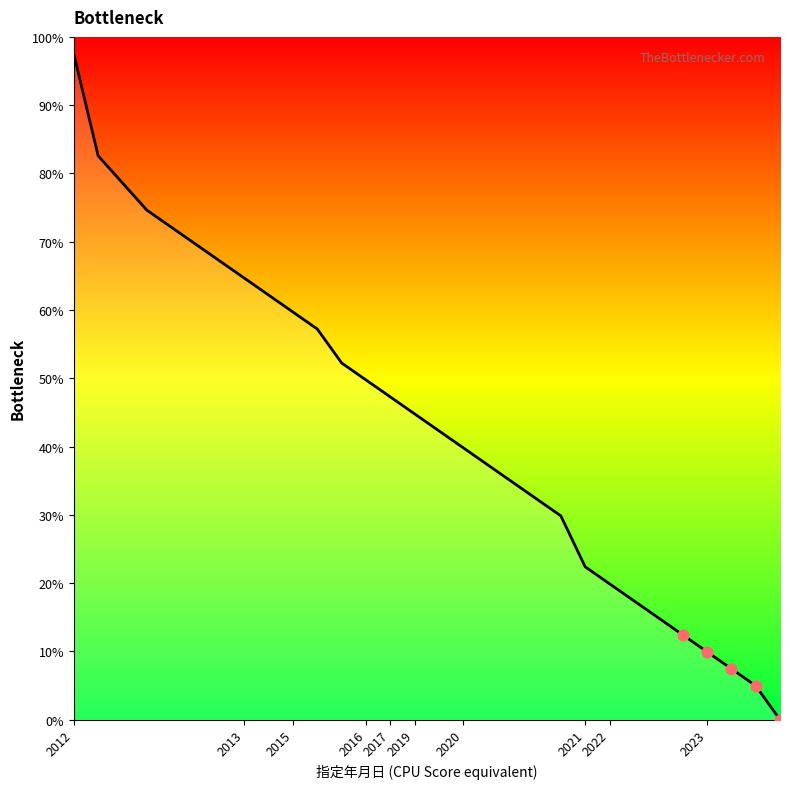

What is the difference between the maximum and minimum values?

97.5